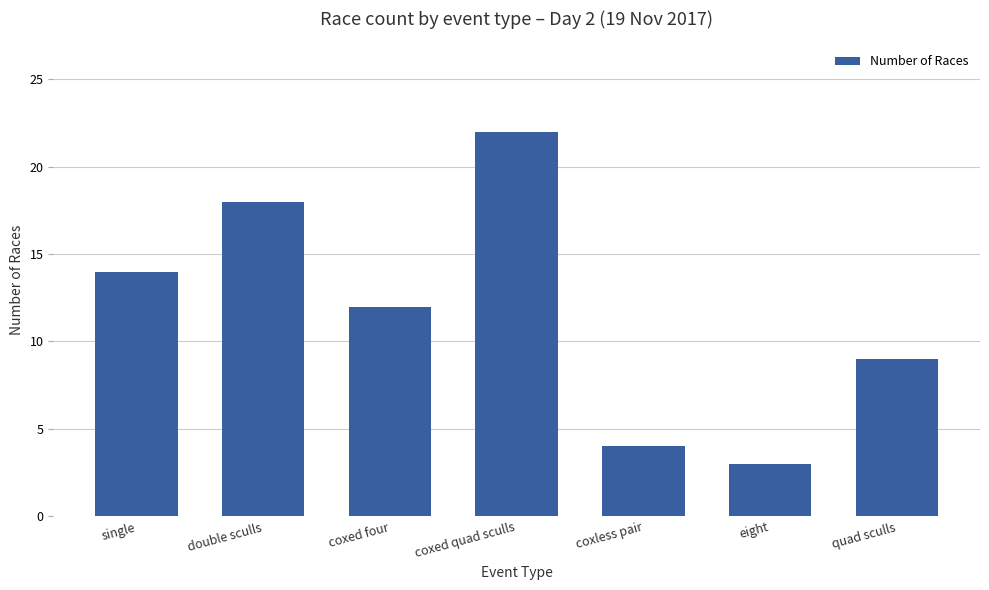

What position from the left is eight?

6